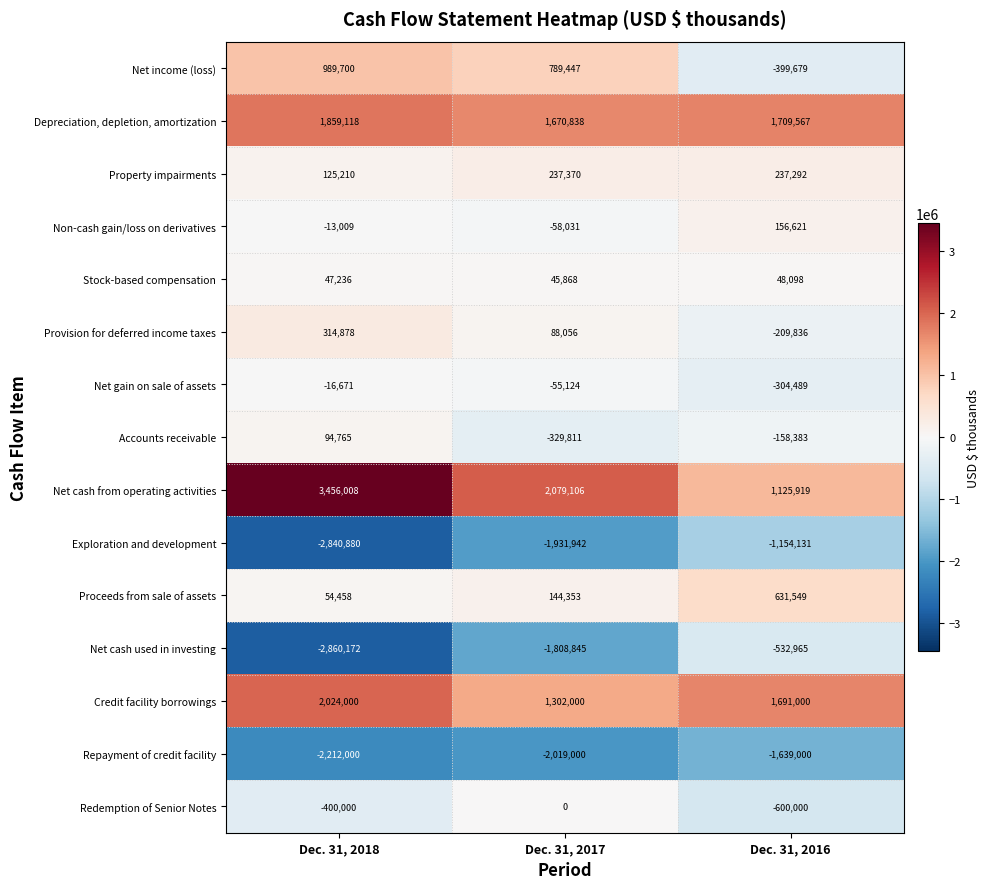

Rank the categories by Net cash from operating activities value from lowest to highest.

Dec. 31, 2016, Dec. 31, 2017, Dec. 31, 2018